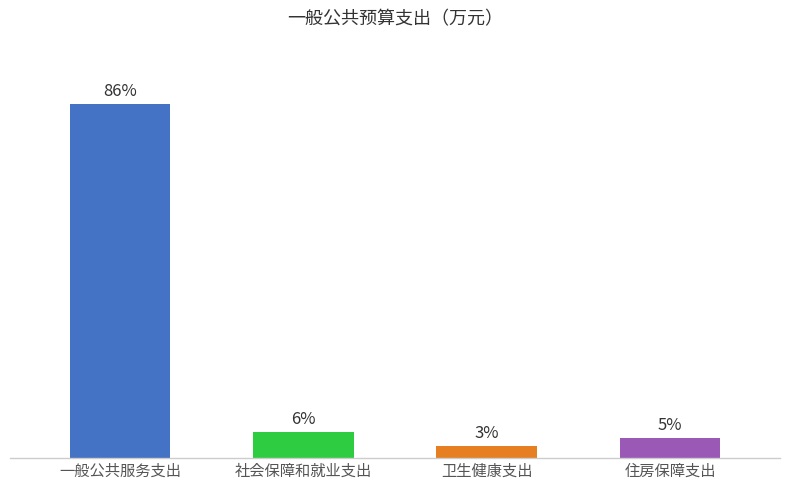

Does the chart contain any negative values?

No